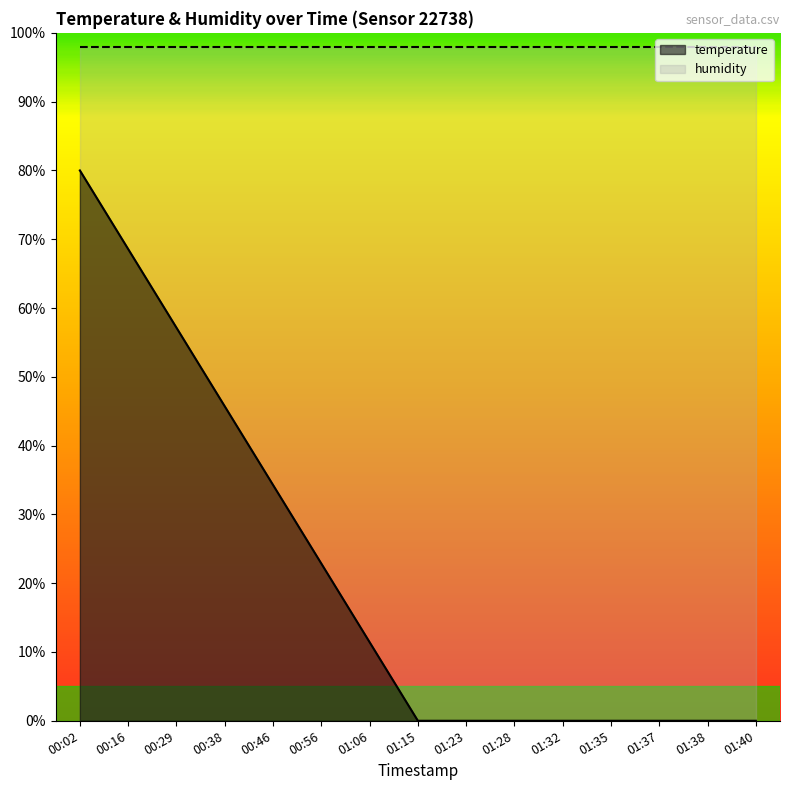

Rank the categories by value from highest to lowest.

00:02, 00:16, 00:29, 00:38, 00:46, 00:56, 01:06, 01:15, 01:23, 01:28, 01:32, 01:35, 01:37, 01:38, 01:40